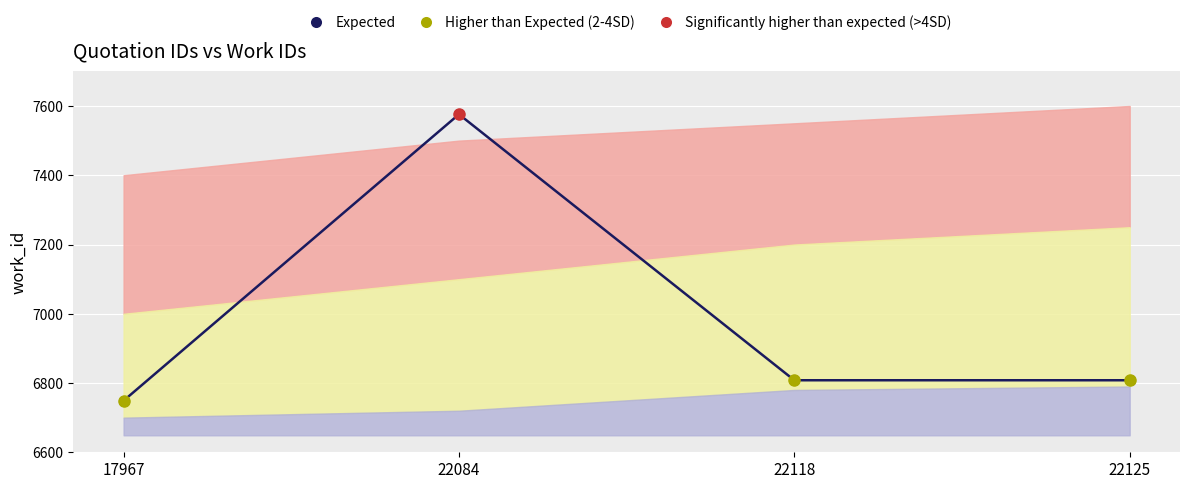

Reading right to left, list all the values displayed in this chart.

6808	6808	7576	6749